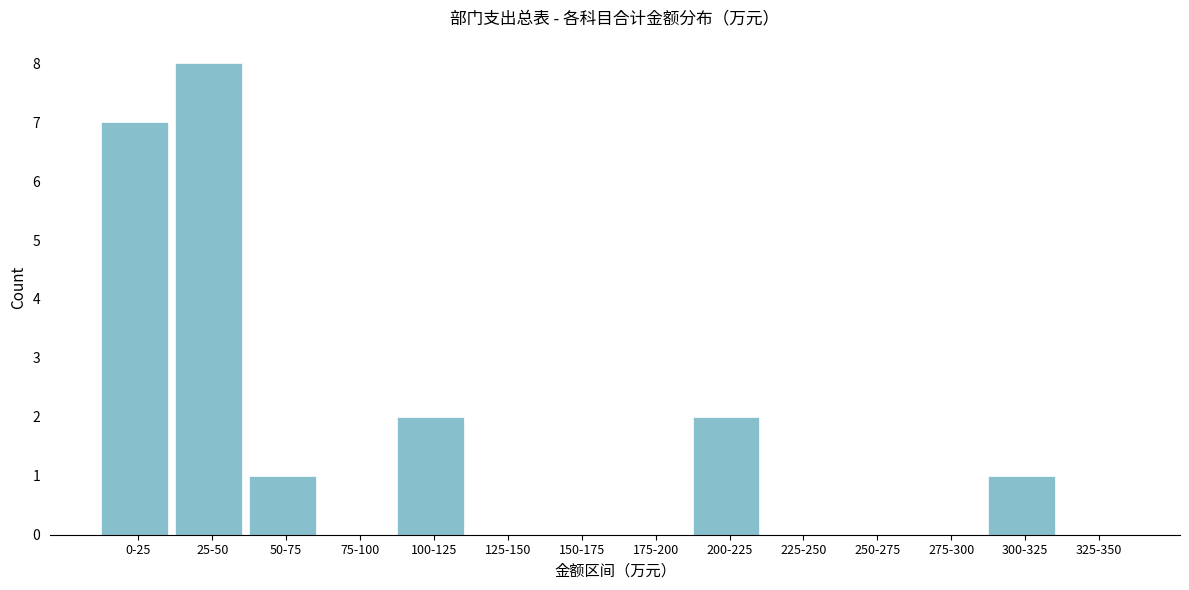

Reading right to left, extract all data points from this chart.

325-350=0	300-325=1	275-300=0	250-275=0	225-250=0	200-225=2	175-200=0	150-175=0	125-150=0	100-125=2	75-100=0	50-75=1	25-50=8	0-25=7